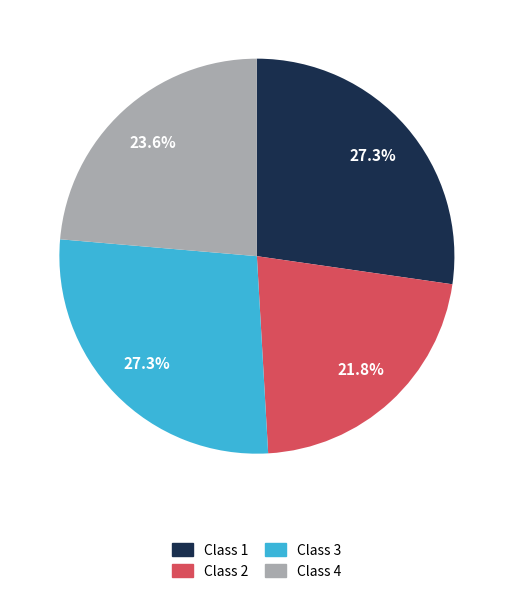

How many slices are in this pie chart?

4